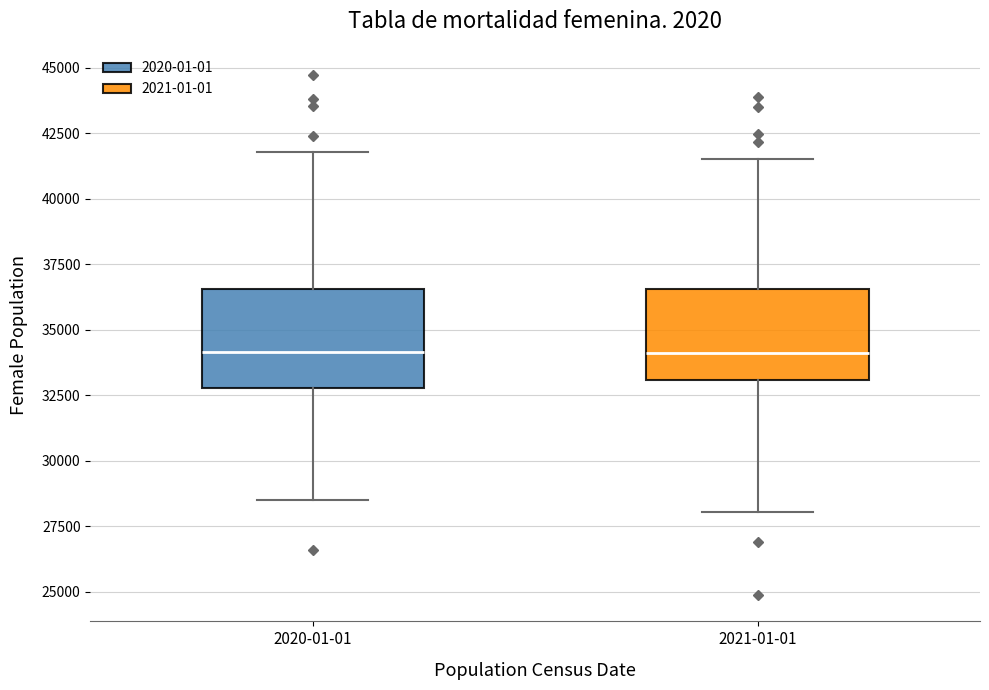

Reading left to right, transcribe this box plot: for each box, give where its median line is, the range the box spans, and where its two whiskers end, as read against the y-axis. The values are not printed on the chart, so give them approximately, as read against the axis.

2020-01-01: median 34000, box 33000 to 36500, whiskers 28500 to 42000
2021-01-01: median 34000, box 33000 to 36500, whiskers 28000 to 41500